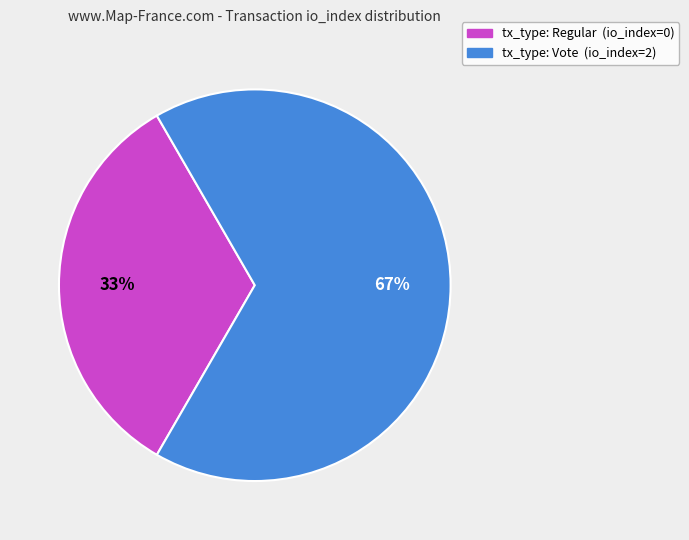

Is it true that tx_type: Regular (io_index=0) is 1% of the pie?

False